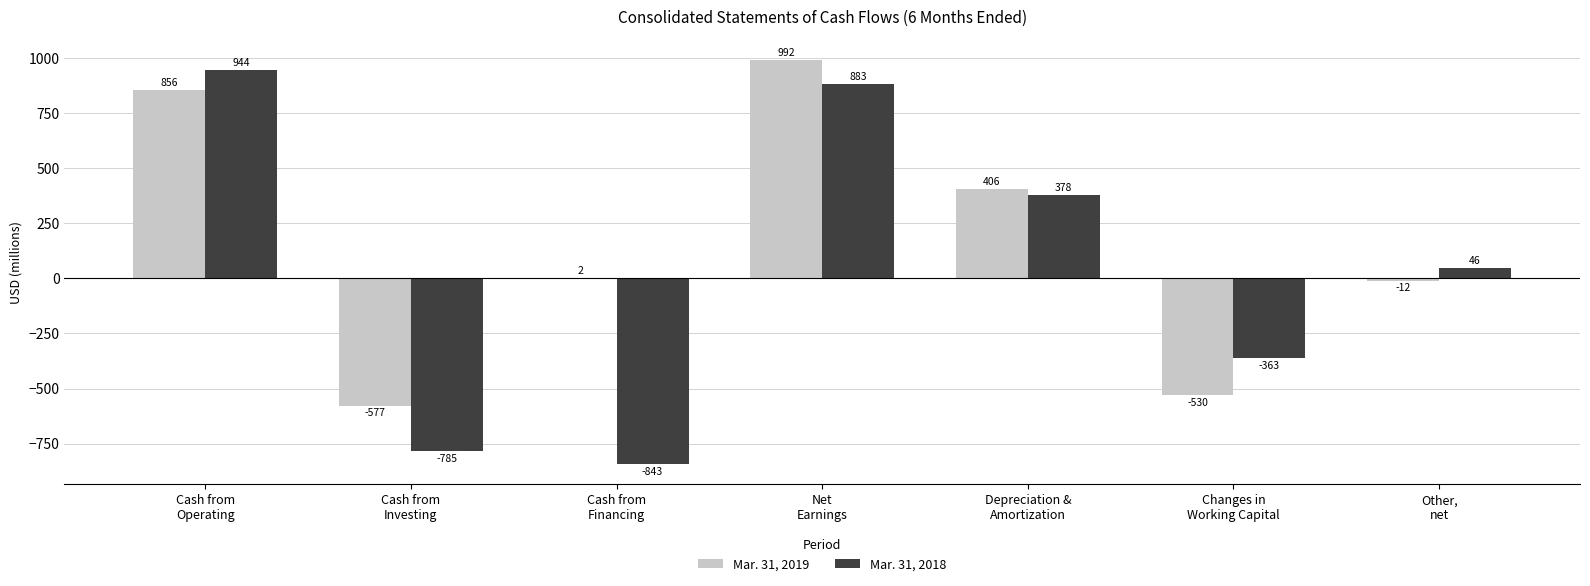

What is the maximum value shown in the chart?

992